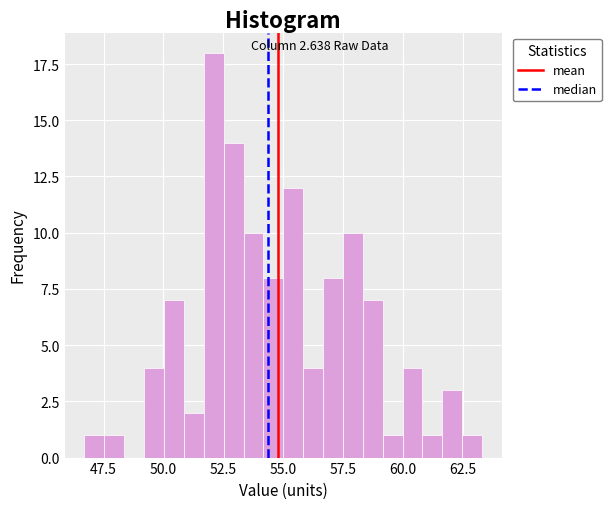

Read against the x-axis, roughly where is the centre of the tallest bar?

52.0